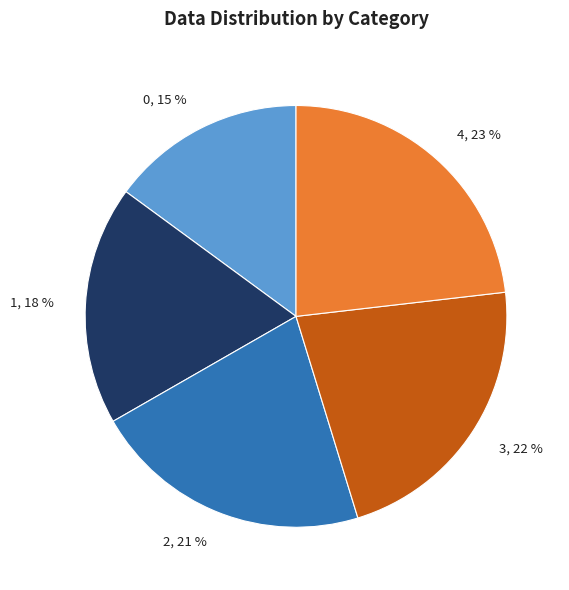

To the nearest percent, what portion does 3 represent?

22%